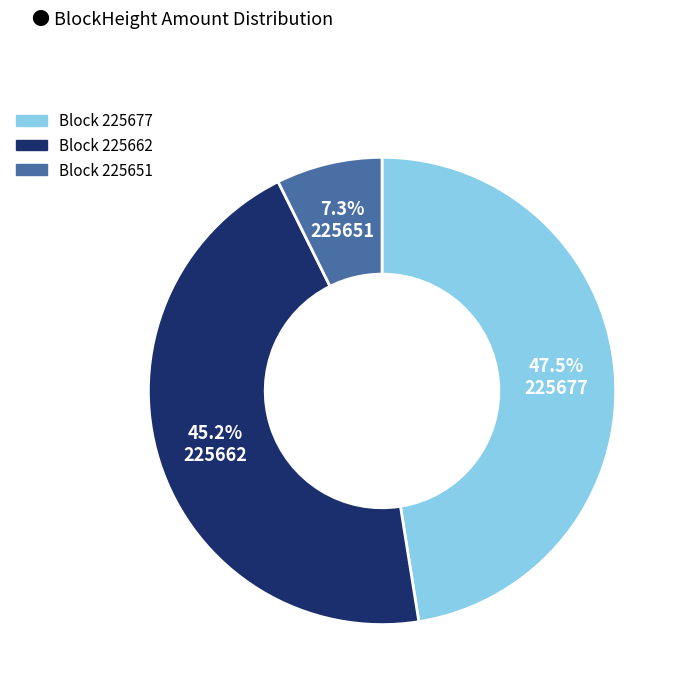

Does any single category account for the majority?

No